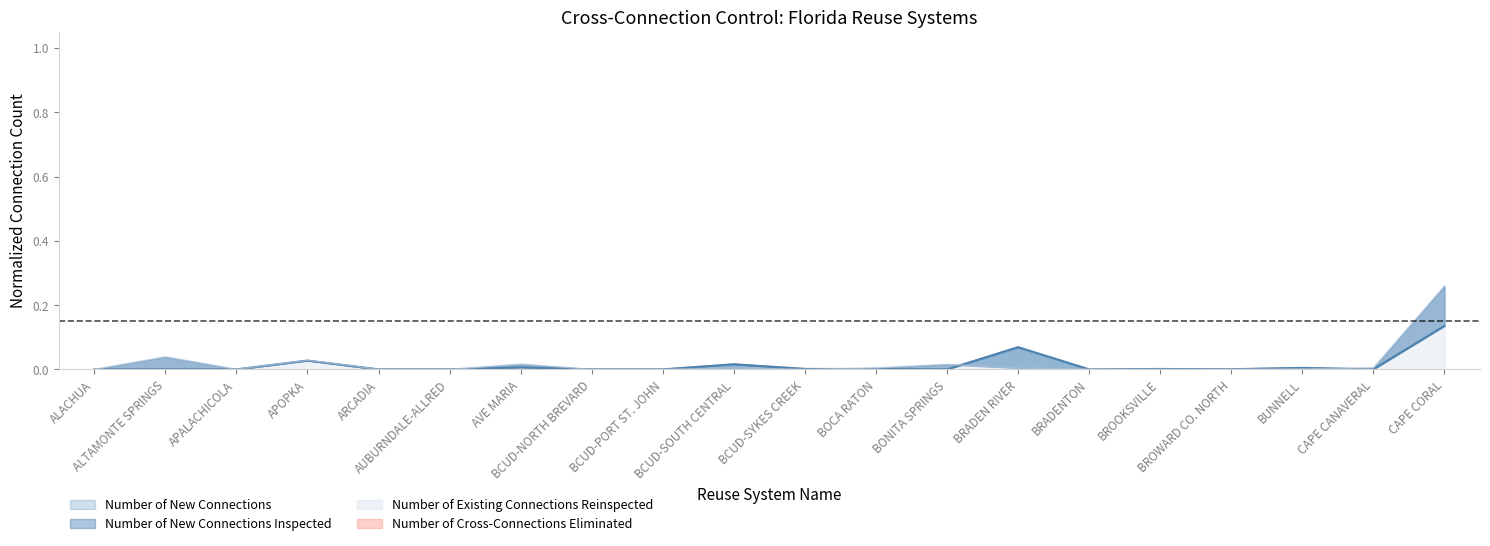

The Number of New Connections Inspected series shows 0.0 at BUNNELL. True or false?

False